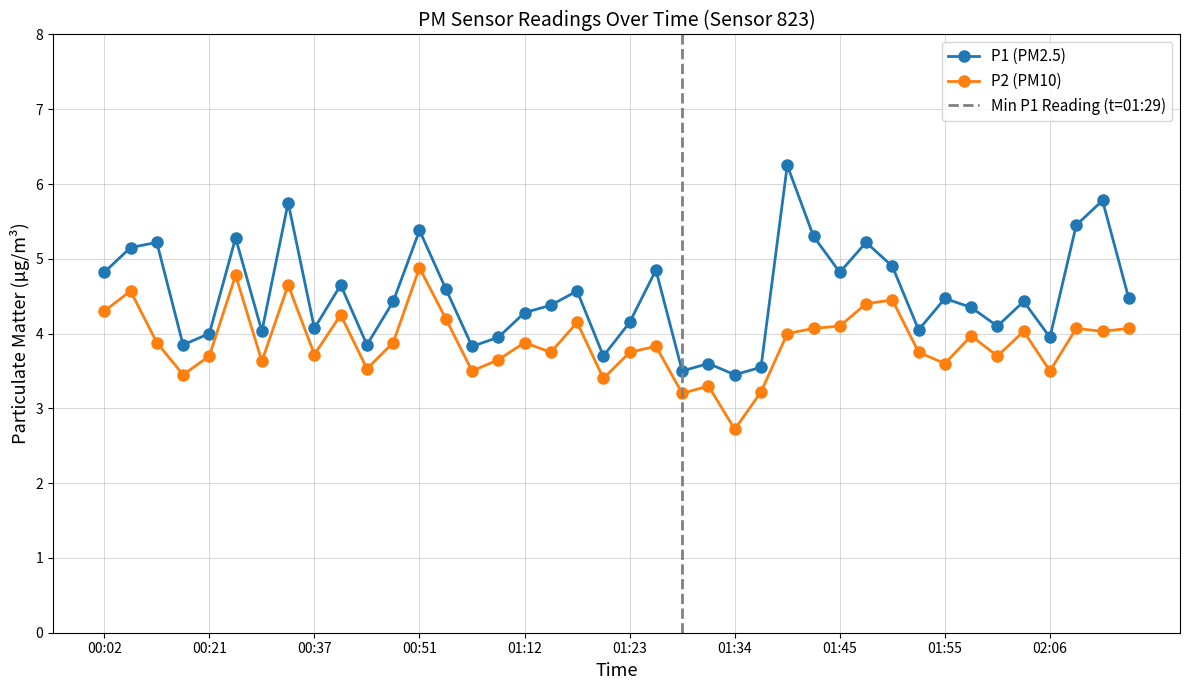

What is the label of the 35th point from the right?

00:24